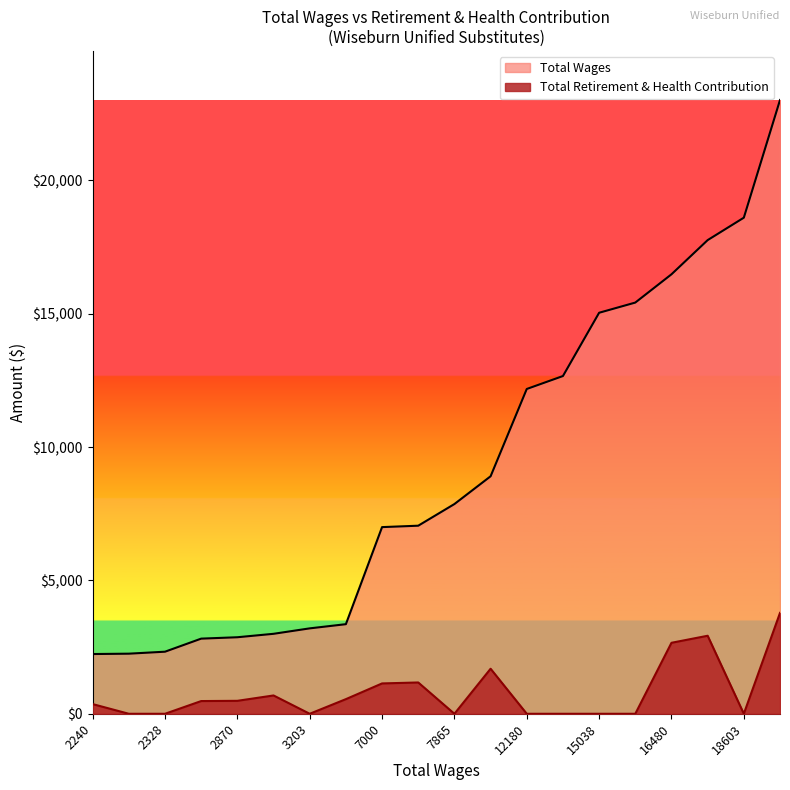

At which category is the sum across all series the highest?

23015